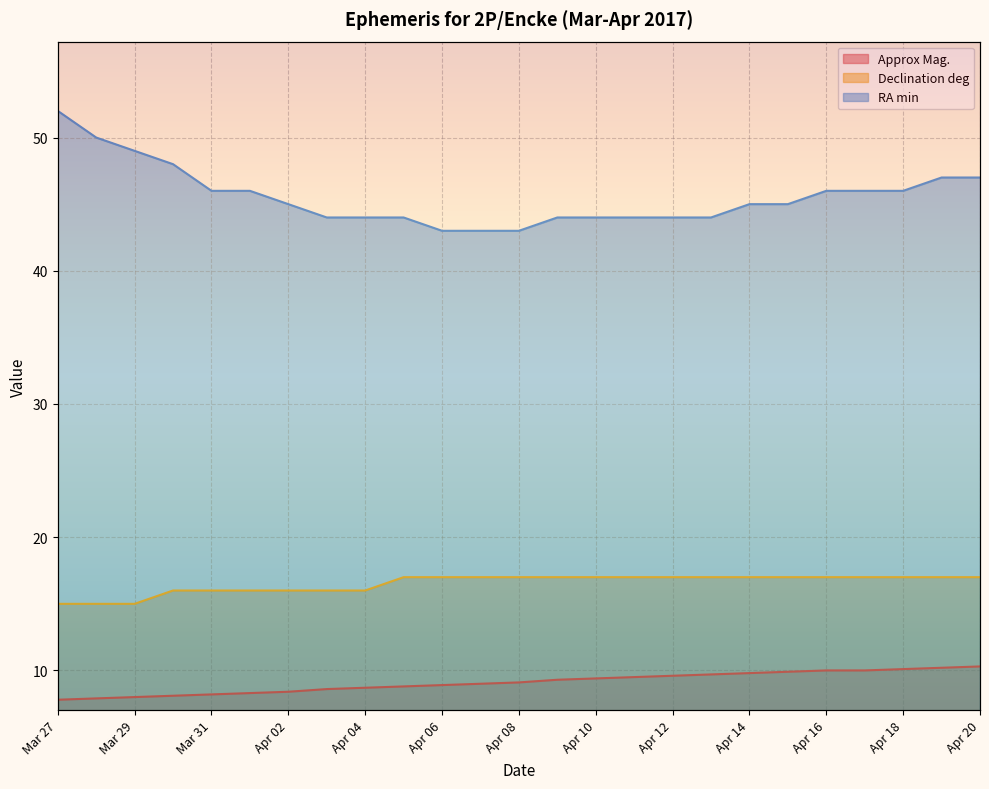

The RA min series shows 45.0 at Apr 14. True or false?

True